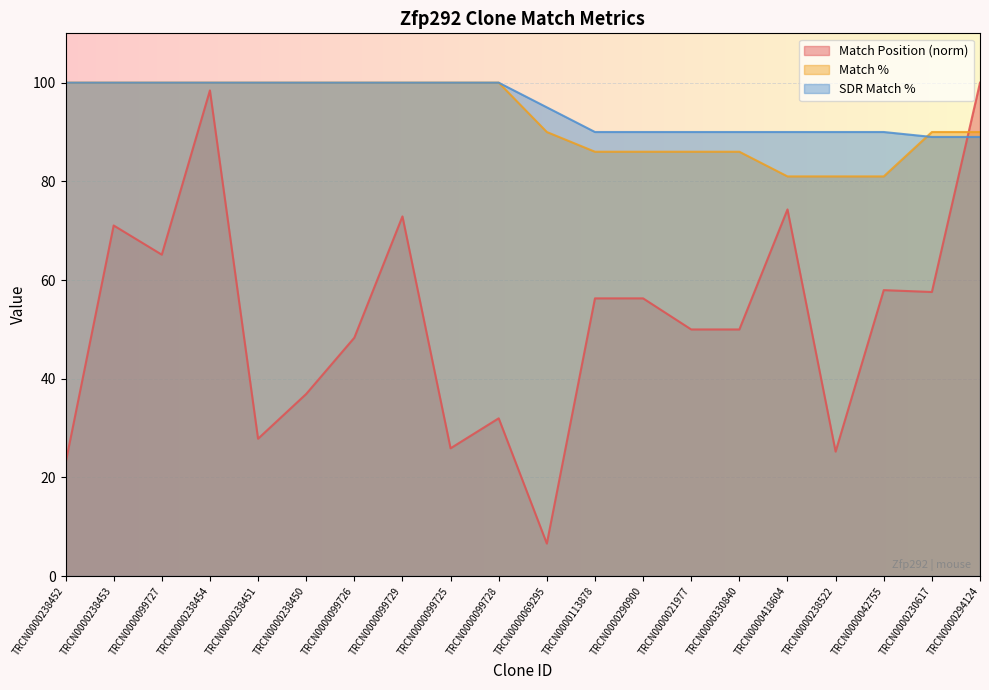

The value of SDR Match % at TRCN0000069295 is 95.0. True or false?

True